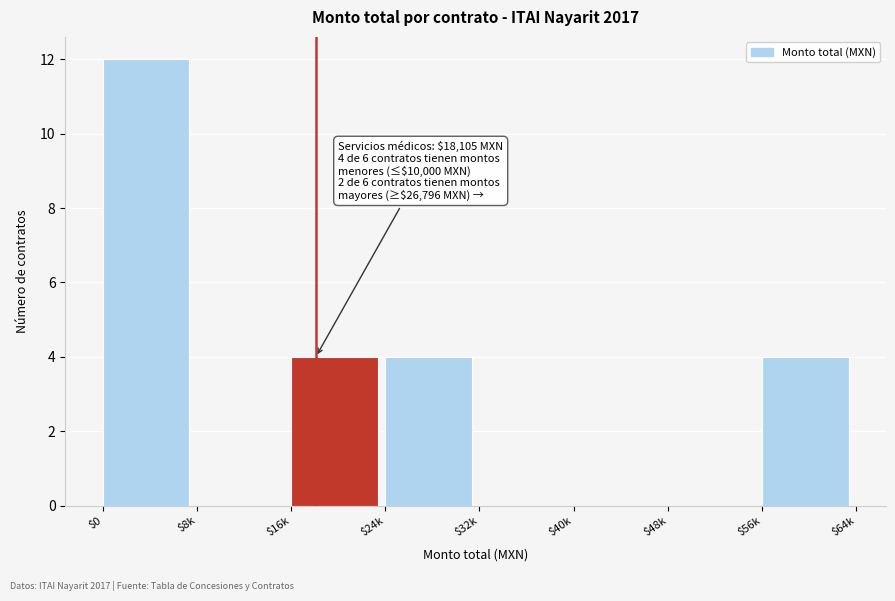

What is the sum of all values?

24